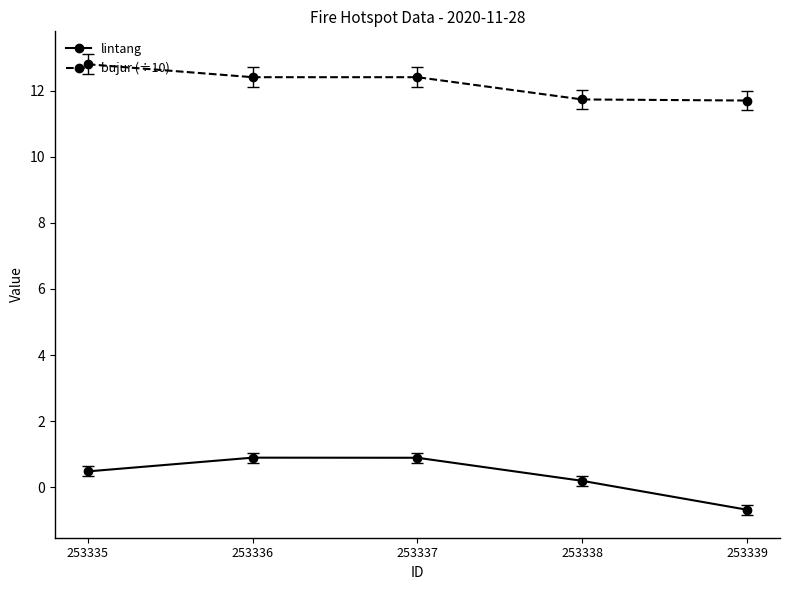

Is the value of lintang at 253339 greater than the value of bujur (÷10) at 253339?

No